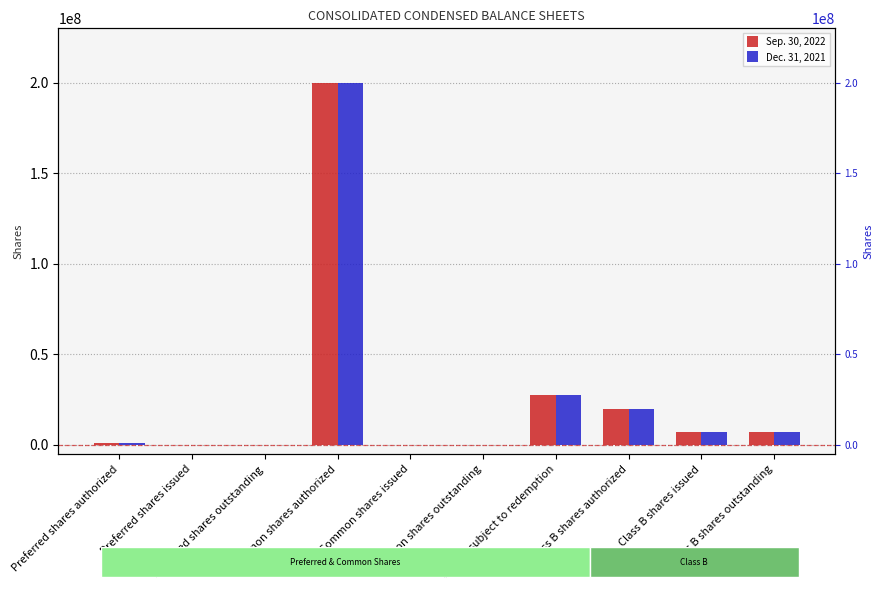

Rank the categories by Dec. 31, 2021 value from highest to lowest.

Common shares authorized, Class A subject to redemption, Class B shares authorized, Class B shares issued, Class B shares outstanding, Preferred shares authorized, Preferred shares issued, Preferred shares outstanding, Common shares issued, Common shares outstanding